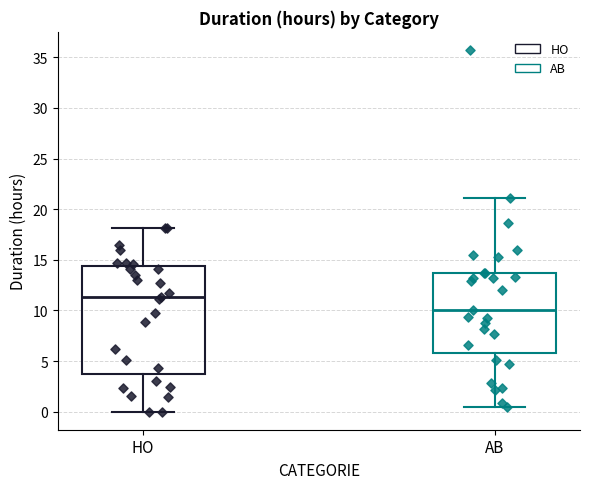

Reading left to right, read every box against the y-axis: the position of its median line, the range the box covers, and the ends of its whiskers. The values are not printed on the chart, so give them approximately, as read against the axis.

HO: median 11.5, box 3.5 to 14.5, whiskers 0.0 to 18.0
AB: median 10.0, box 6.0 to 13.5, whiskers 0.5 to 21.0